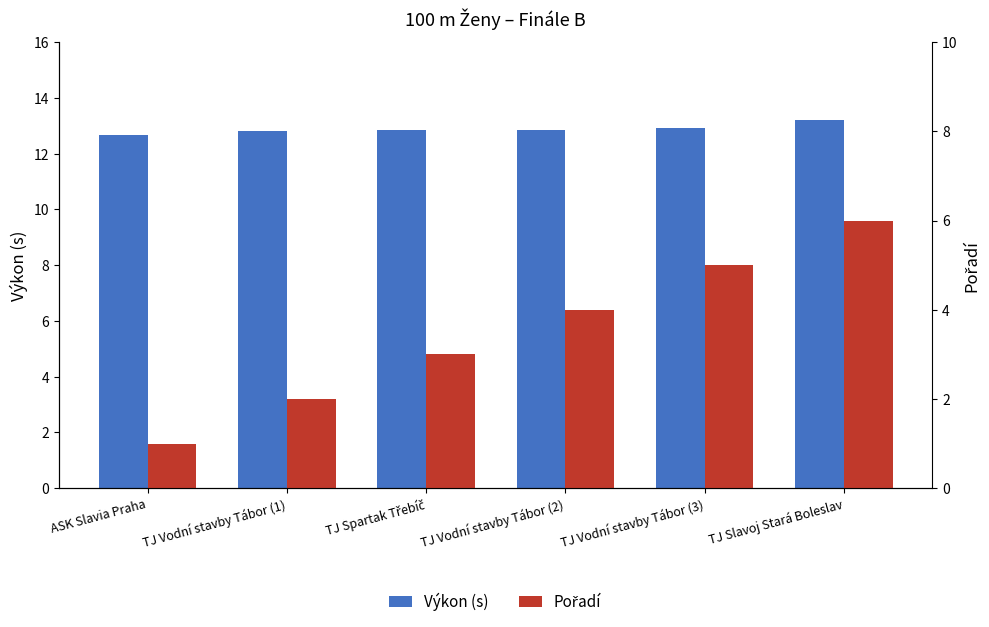

Reading left to right, what are all the values shown in this chart?

Výkon (s): 12.7	12.8	12.8	12.9	12.9	13.2
Pořadí: 1.0	2.0	3.0	4.0	5.0	6.0